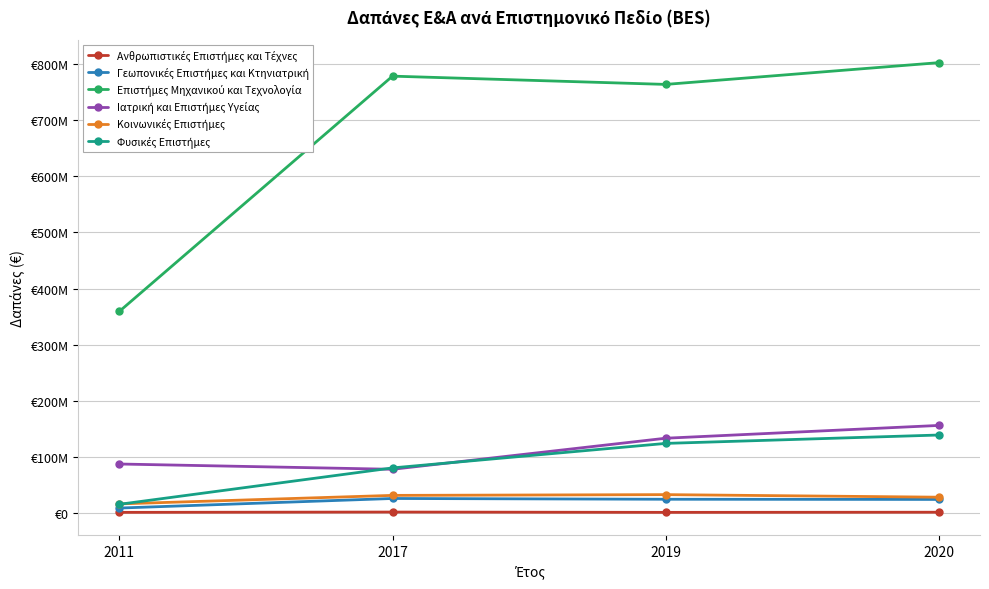

How many categories are shown in the chart?

4